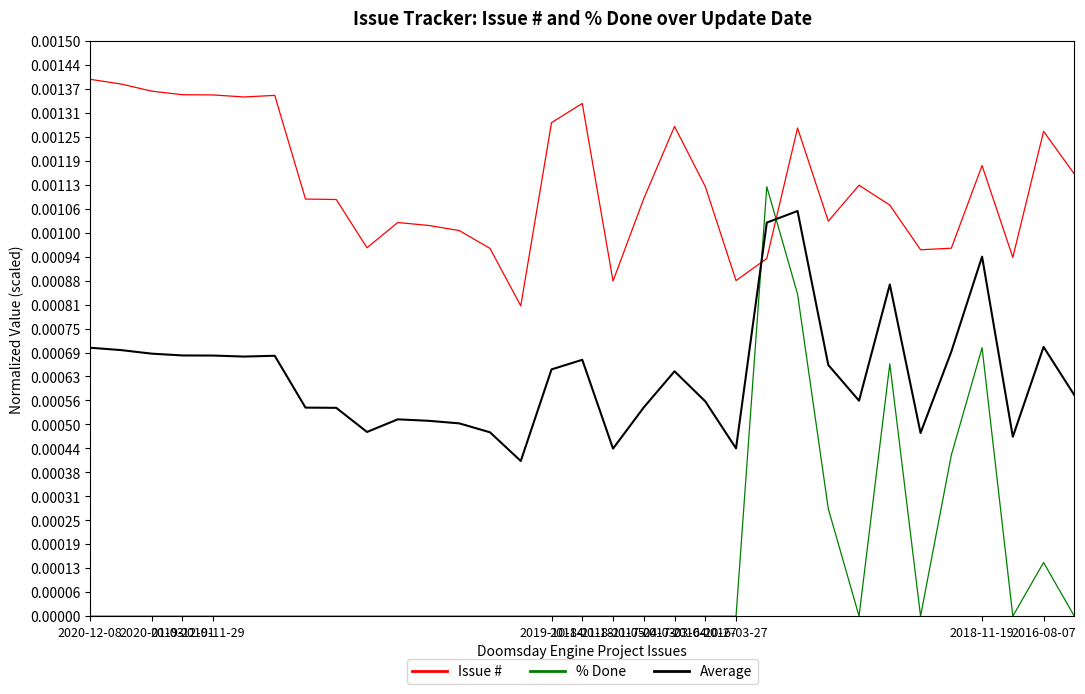

List the series in order of their overall mean, lowest first.

% Done, Average, Issue #